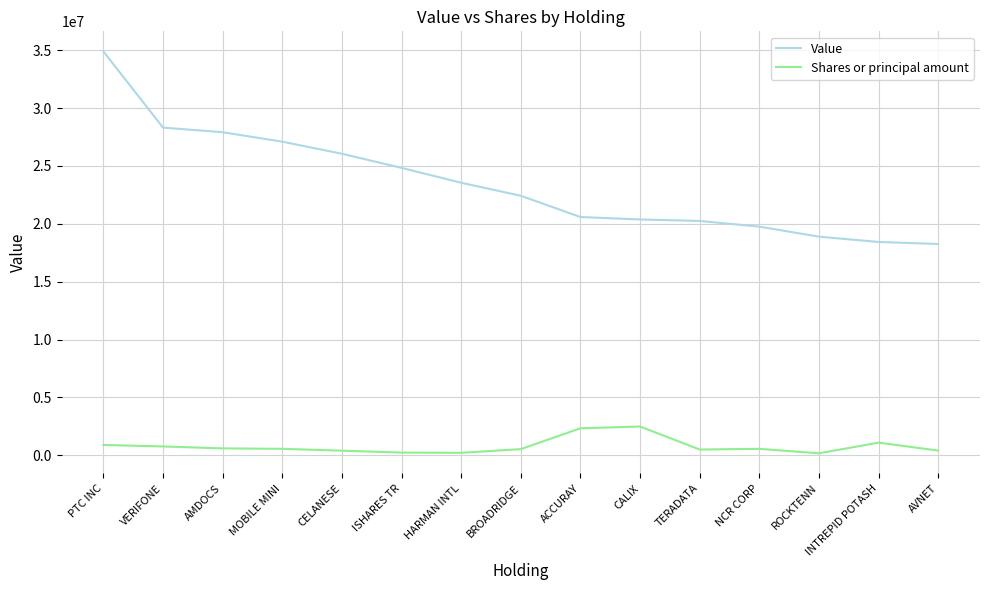

What is the total value across all series at INTREPID POTASH?

19533900